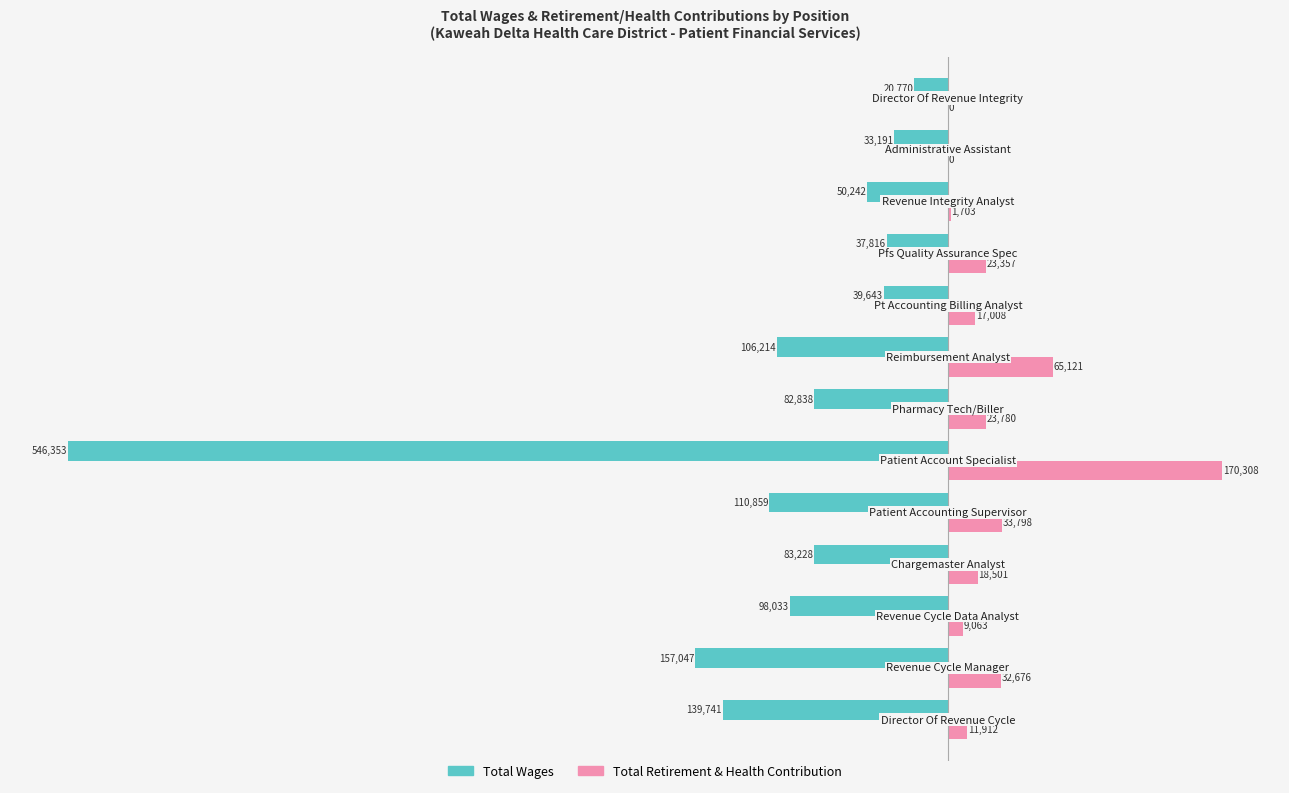

What is the highest value of the Total Wages series?

-20770